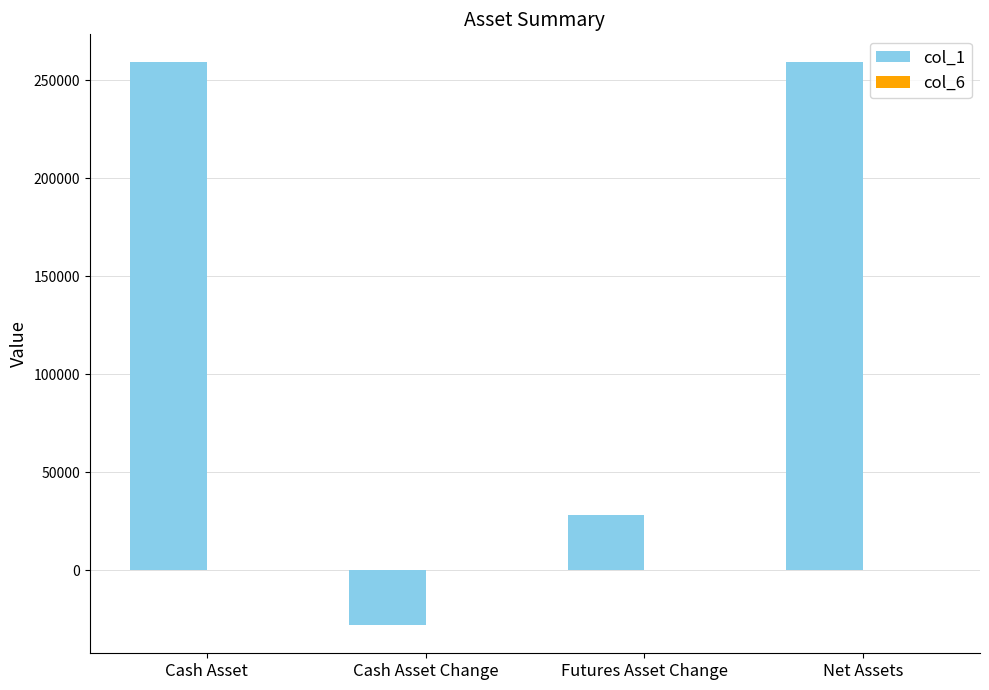

What is the greatest value displayed?

259000